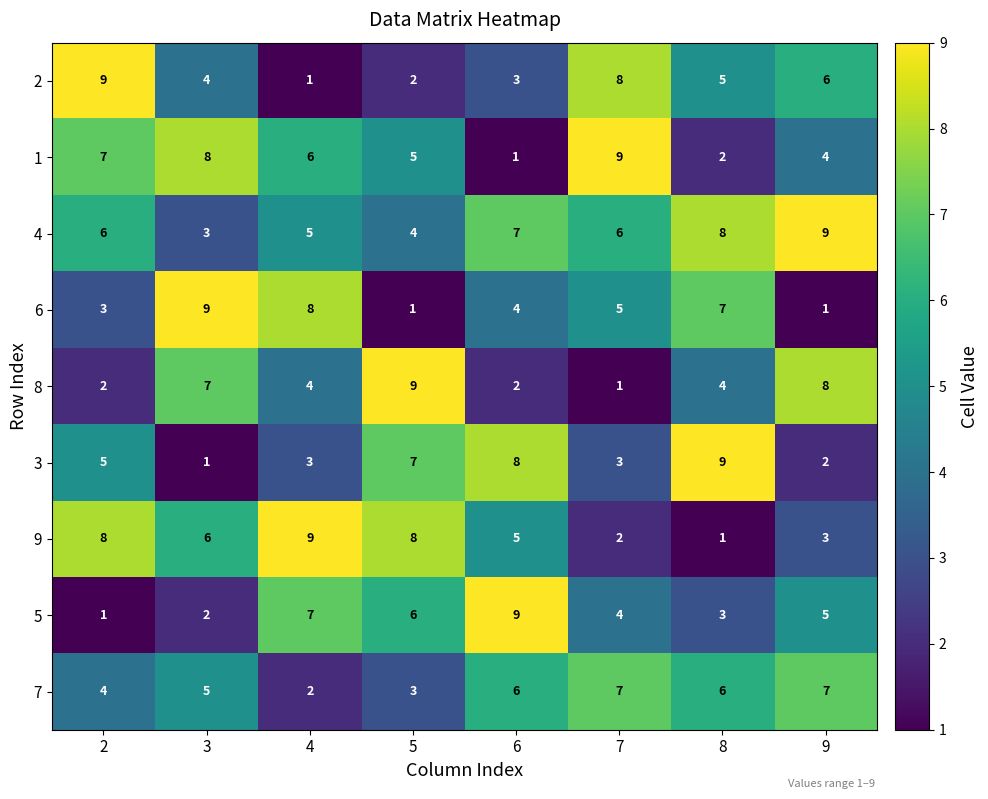

Rank the series at 7 from lowest to highest value.

8, 9, 3, 5, 6, 4, 7, 2, 1